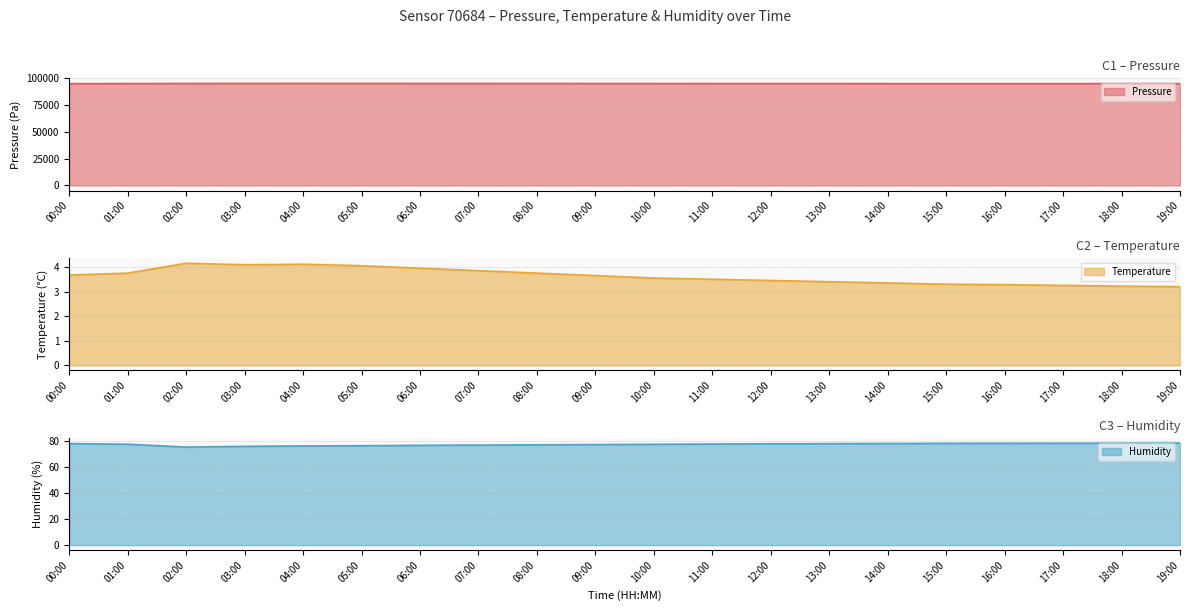

At which category does pressure reach its first local peak?

04:00